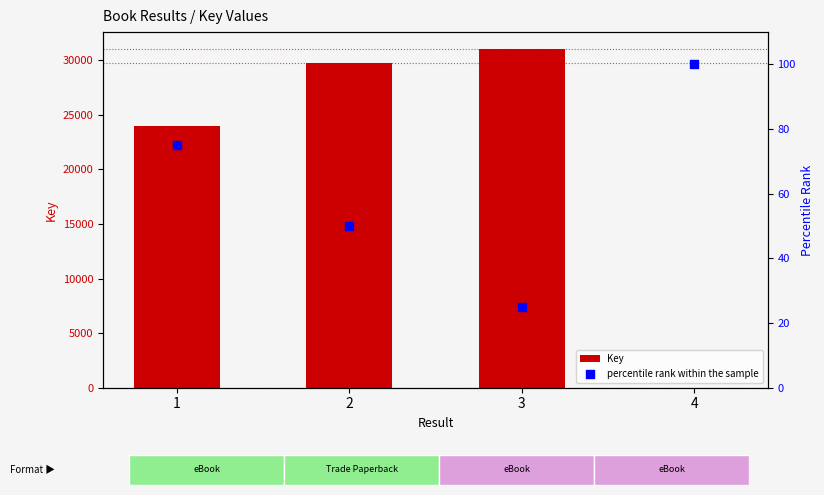

Which series reaches the maximum Y coordinate?

Key